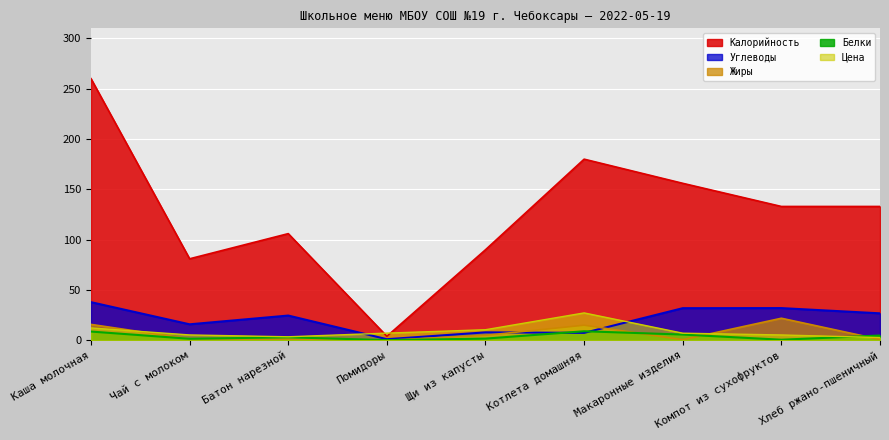

What is the label of the 5th point from the right?

Щи из капусты